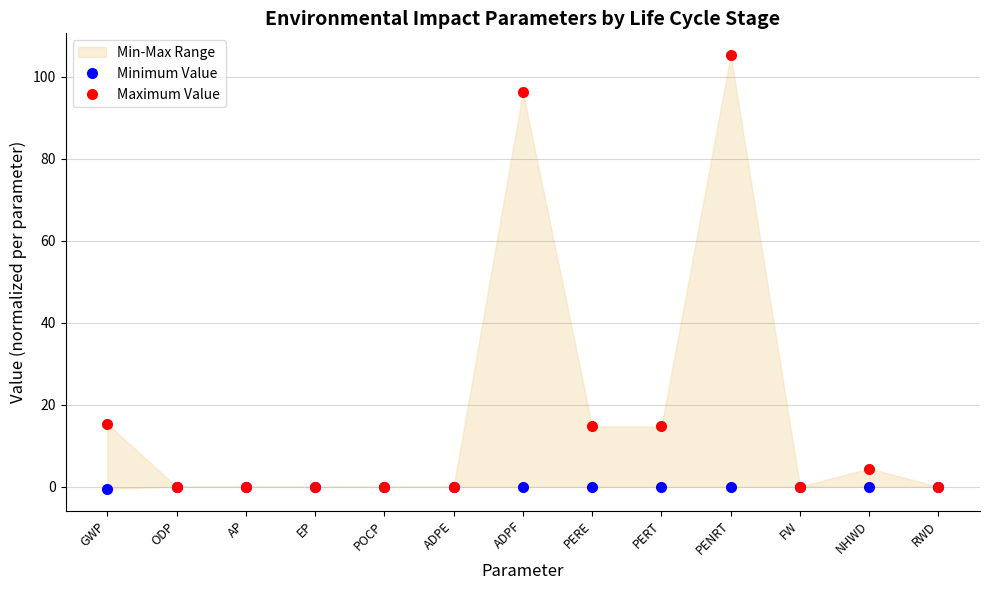

What is the difference between the second highest and minimum values in the Maximum Value series?

96.2